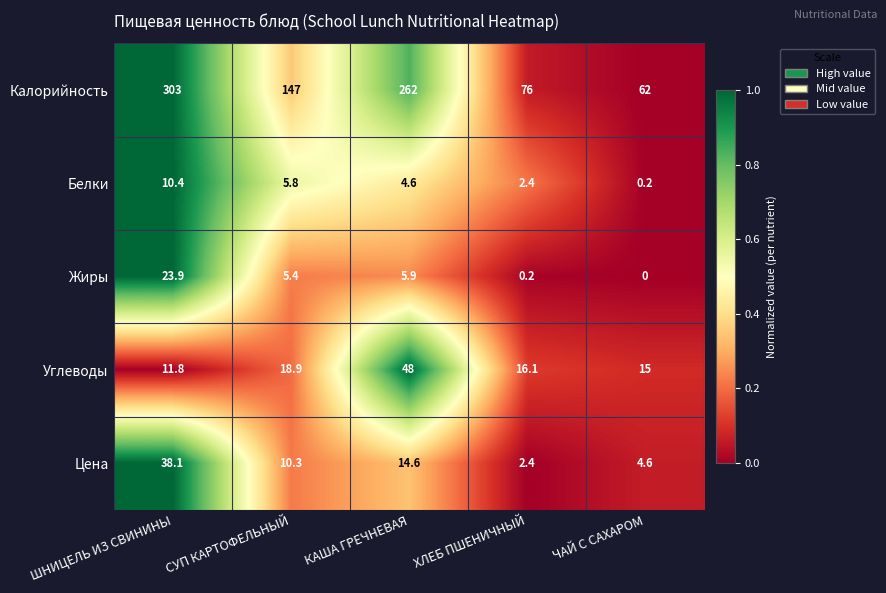

Reading right to left, transcribe all the data shown in this chart.

Калорийность: ЧАЙ С САХАРОМ=62.0	ХЛЕБ ПШЕНИЧНЫЙ=76.0	КАША ГРЕЧНЕВАЯ=262.0	СУП КАРТОФЕЛЬНЫЙ=147.0	ШНИЦЕЛЬ ИЗ СВИНИНЫ=303.0
Белки: ЧАЙ С САХАРОМ=0.2	ХЛЕБ ПШЕНИЧНЫЙ=2.4	КАША ГРЕЧНЕВАЯ=4.6	СУП КАРТОФЕЛЬНЫЙ=5.8	ШНИЦЕЛЬ ИЗ СВИНИНЫ=10.4
Жиры: ЧАЙ С САХАРОМ=0.0	ХЛЕБ ПШЕНИЧНЫЙ=0.2	КАША ГРЕЧНЕВАЯ=5.9	СУП КАРТОФЕЛЬНЫЙ=5.4	ШНИЦЕЛЬ ИЗ СВИНИНЫ=23.9
Углеводы: ЧАЙ С САХАРОМ=15.0	ХЛЕБ ПШЕНИЧНЫЙ=16.1	КАША ГРЕЧНЕВАЯ=48.0	СУП КАРТОФЕЛЬНЫЙ=18.9	ШНИЦЕЛЬ ИЗ СВИНИНЫ=11.8
Цена: ЧАЙ С САХАРОМ=4.6	ХЛЕБ ПШЕНИЧНЫЙ=2.4	КАША ГРЕЧНЕВАЯ=14.6	СУП КАРТОФЕЛЬНЫЙ=10.3	ШНИЦЕЛЬ ИЗ СВИНИНЫ=38.1